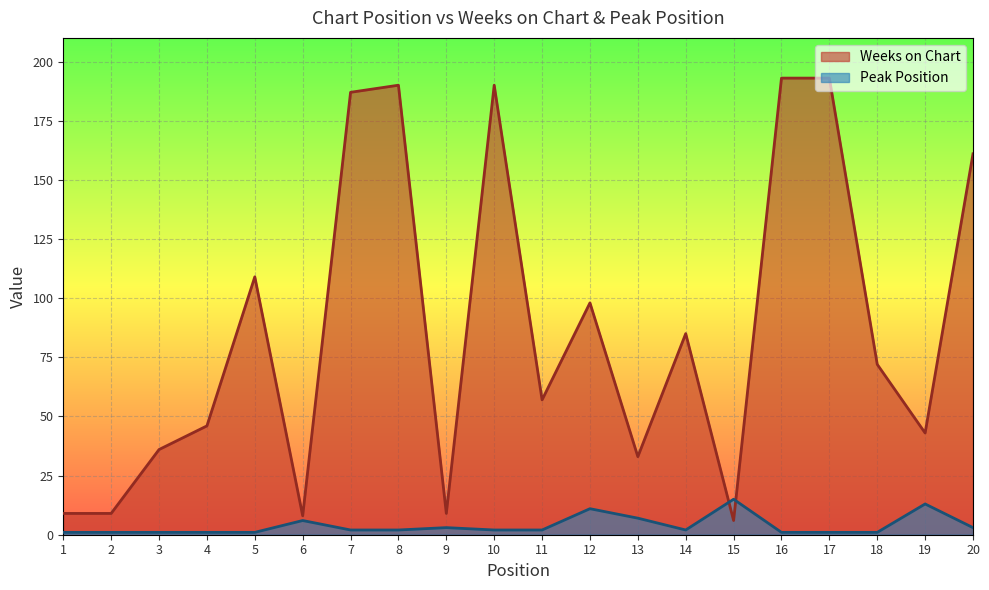

Count the number of data series in this chart.

2